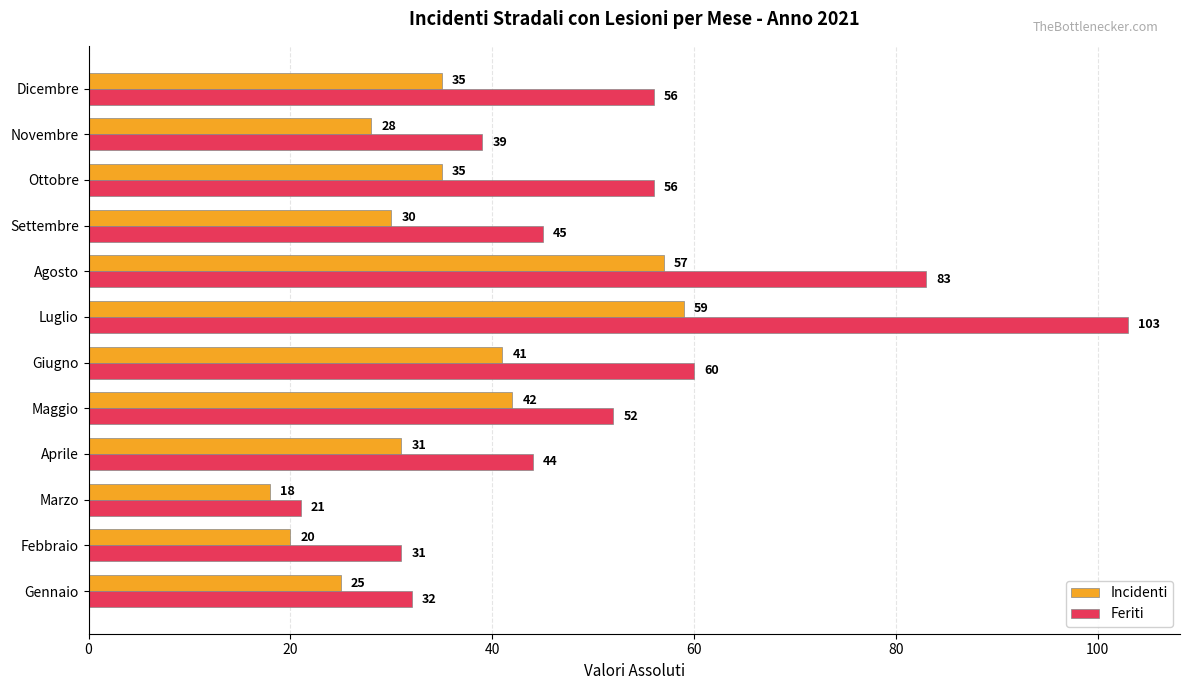

What is the maximum value for Incidenti?

59